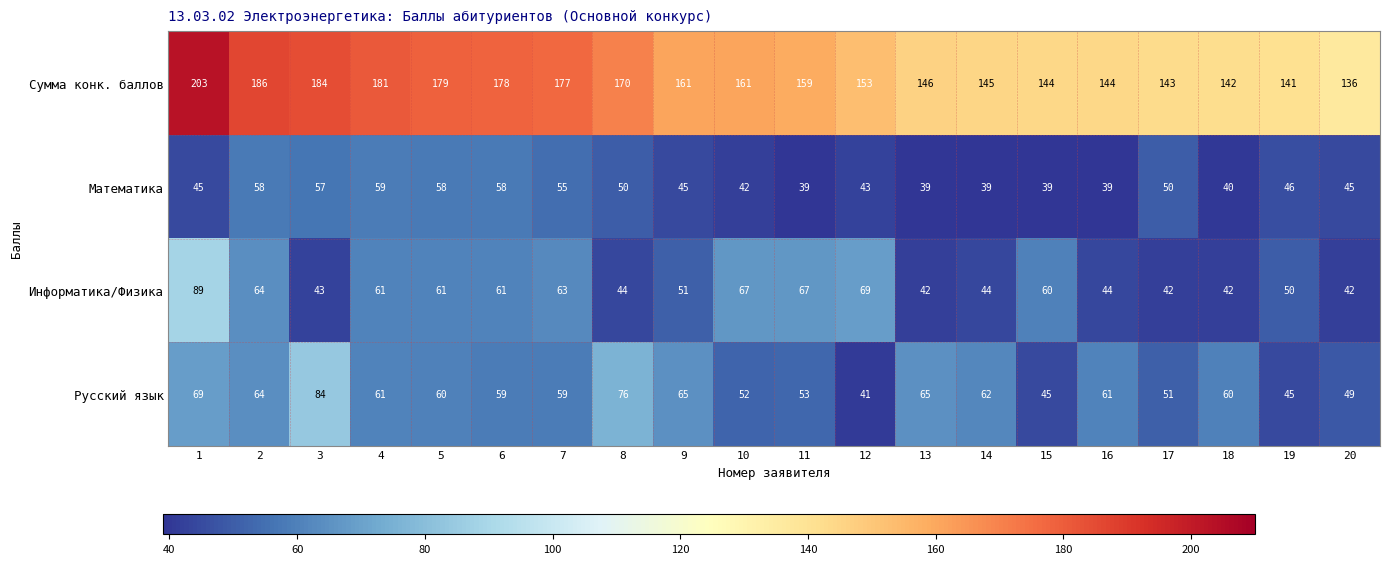

At how many categories does at least one series exceed 40?

20